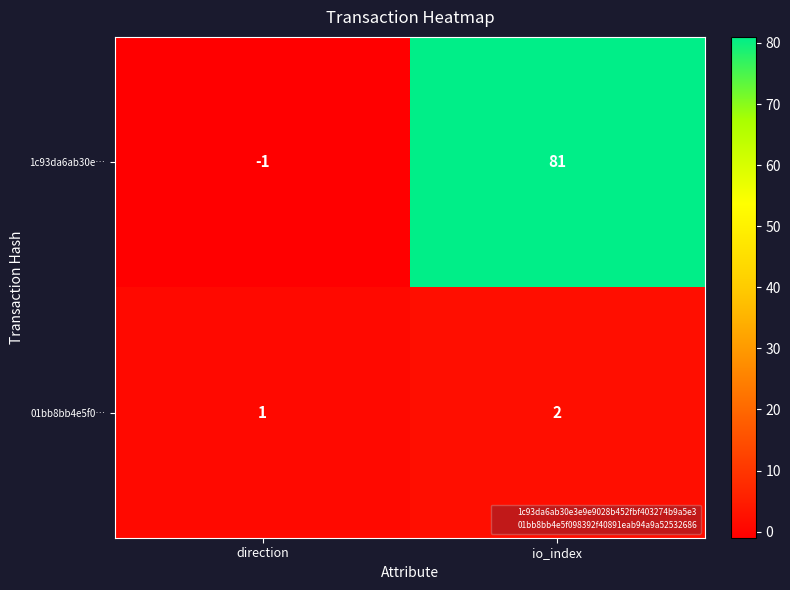

What is the total value across all series at io_index?

83